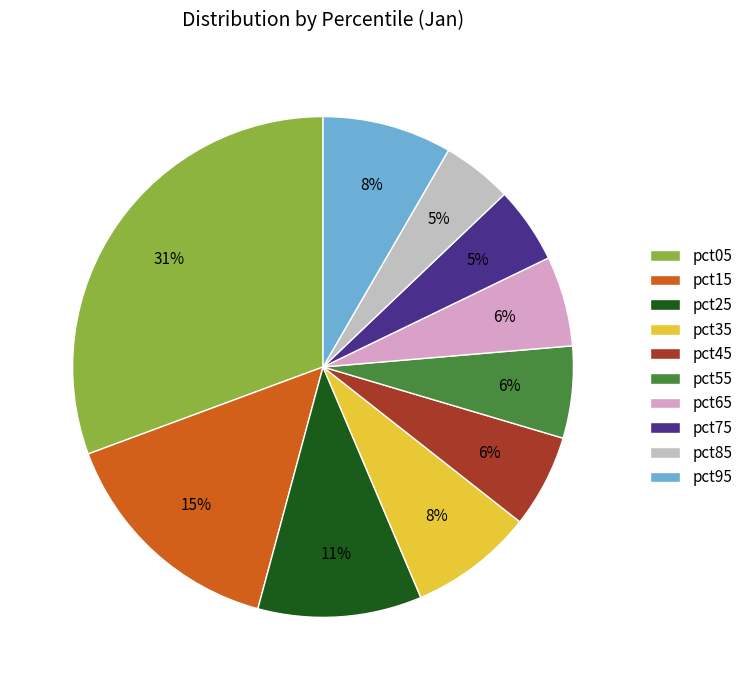

Is the sum of pct65 and pct55 greater than half?

No